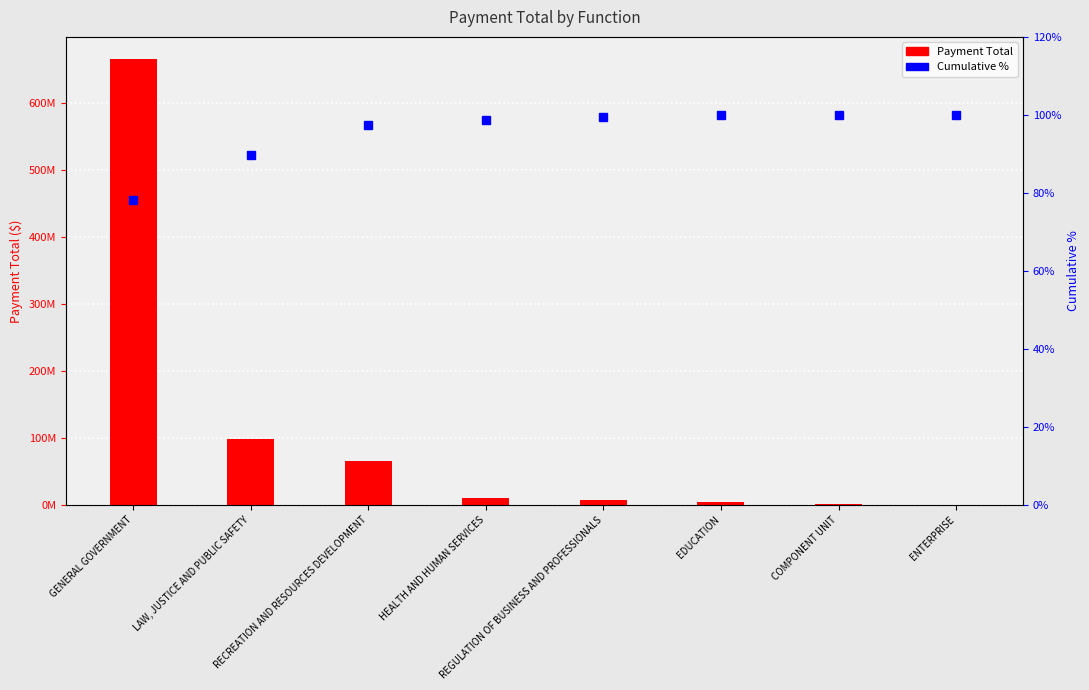

How many values in the Payment Total series exceed 9916974?

4